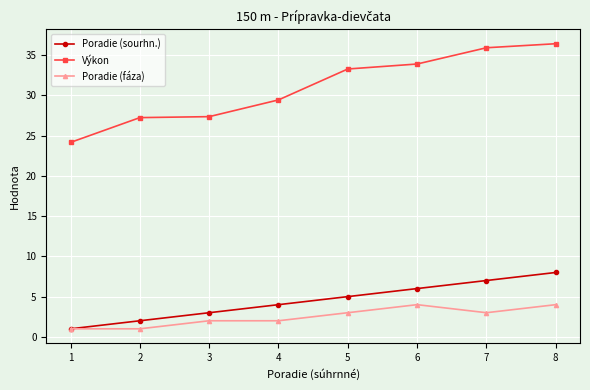

True or false: Poradie (fáza) and Výkon cross at least once.

False